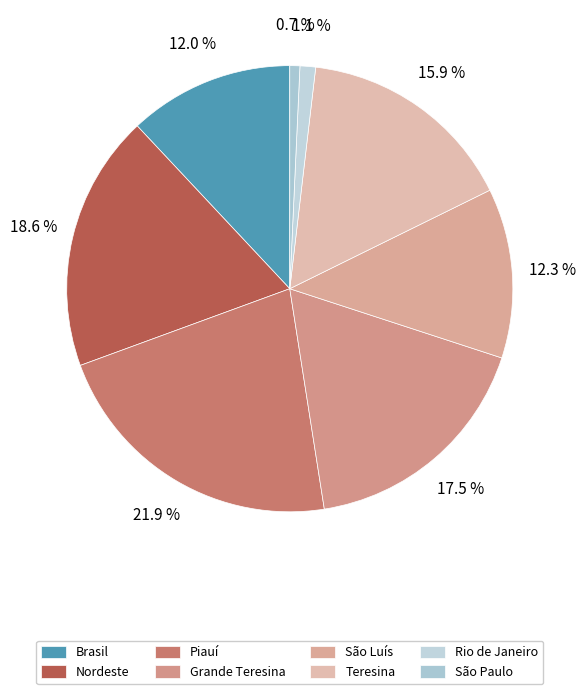

To the nearest percent, what portion does Teresina represent?

16%